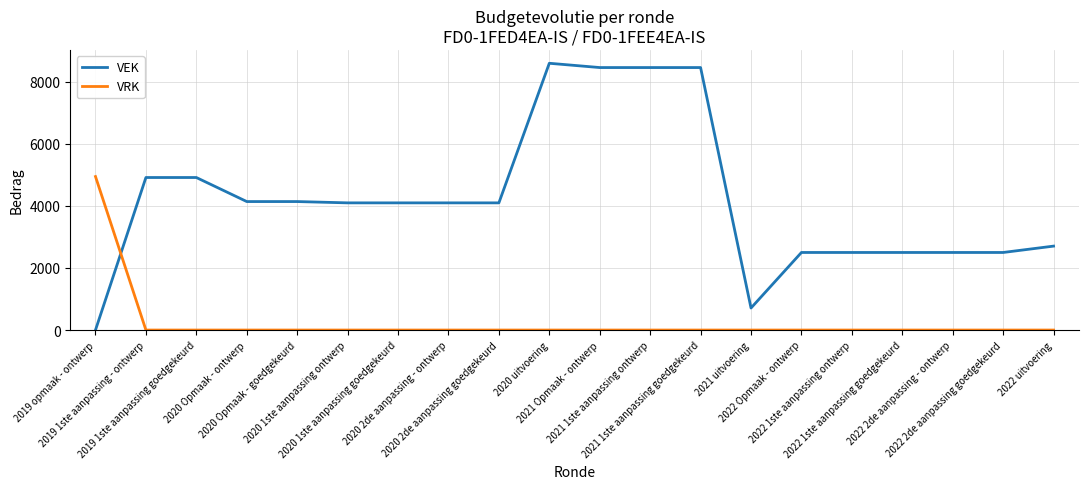

What is the difference between the maximum and second lowest values in the VEK series?

7888